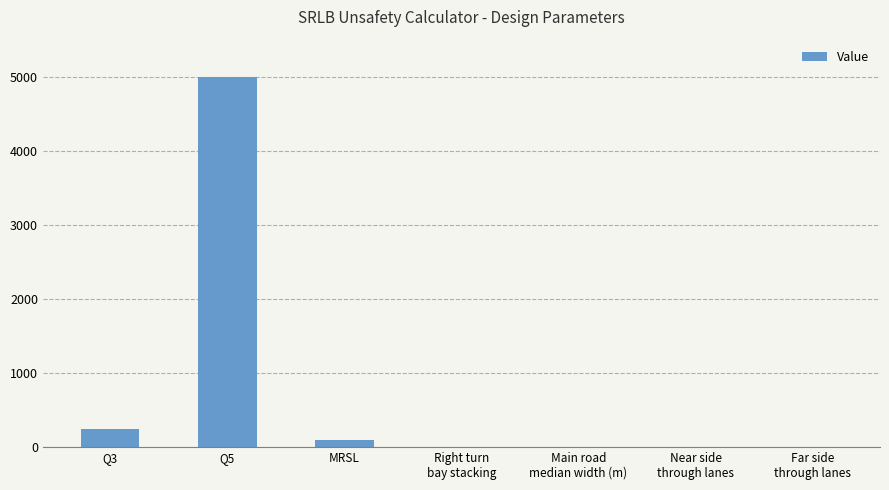

What is the average value?

765.9